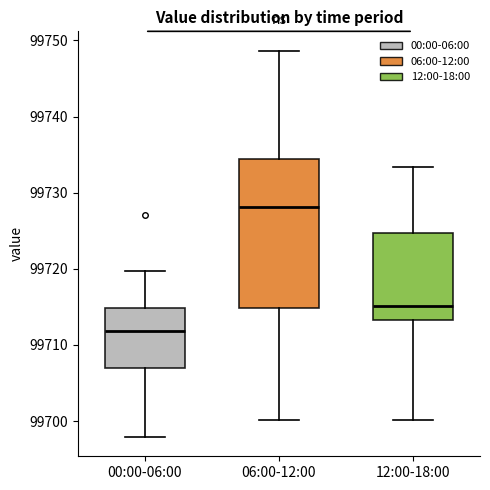

Where is the upper edge of the box for 12:00-18:00 on the y-axis? The values are not printed on the chart, so give them approximately, as read against the axis.

99725